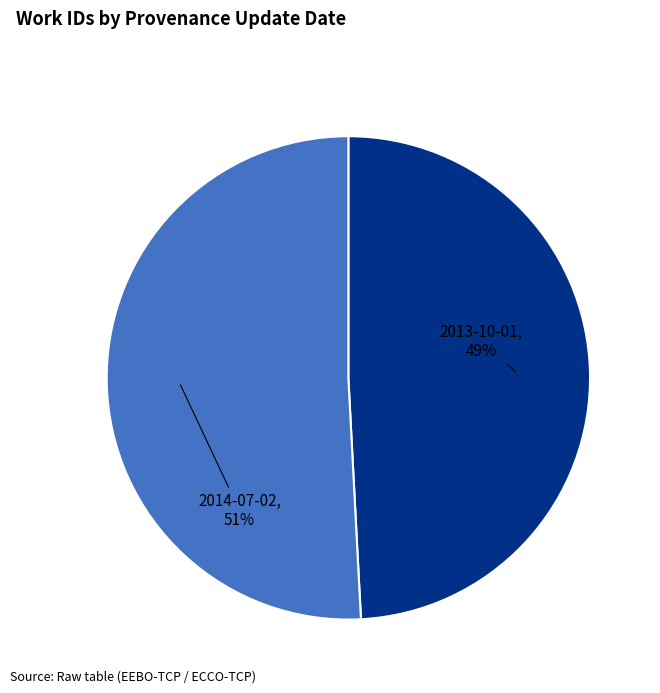

To the nearest percent, what is the difference between the 2014-07-02 and 2013-10-01 slice percentages?

2%